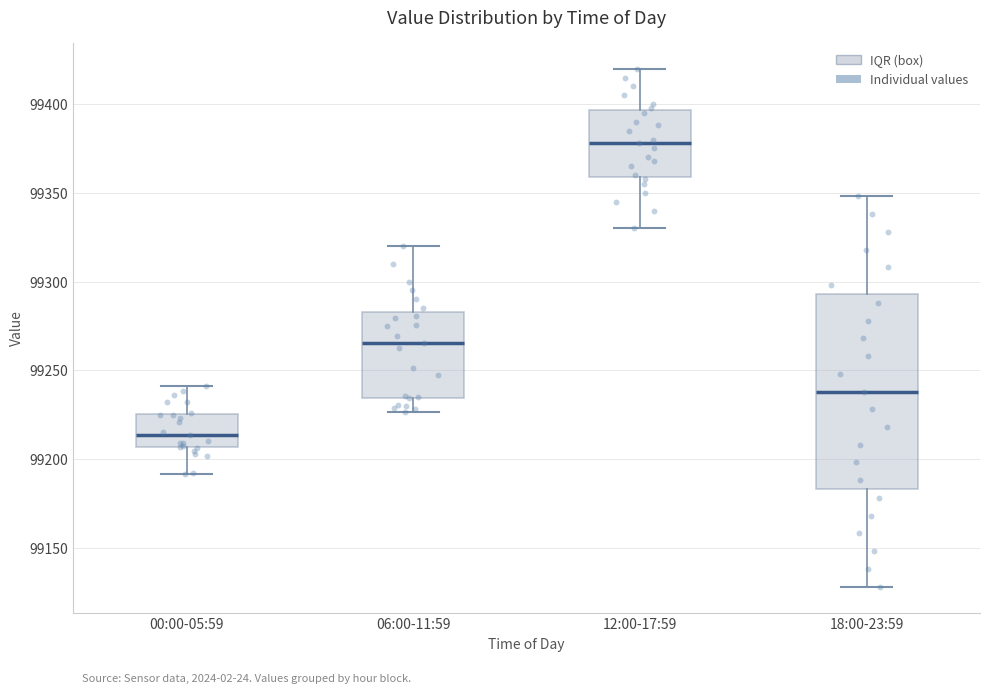

Which box is the tallest, from its lower edge to its upper edge?

18:00-23:59